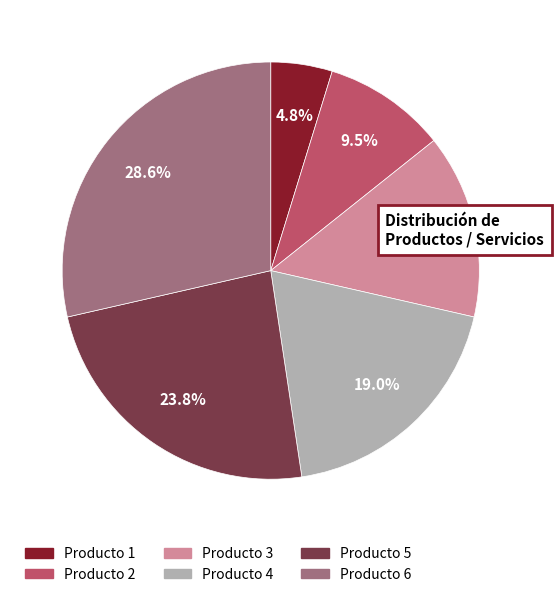

Is there any slice that represents more than half of the pie?

No